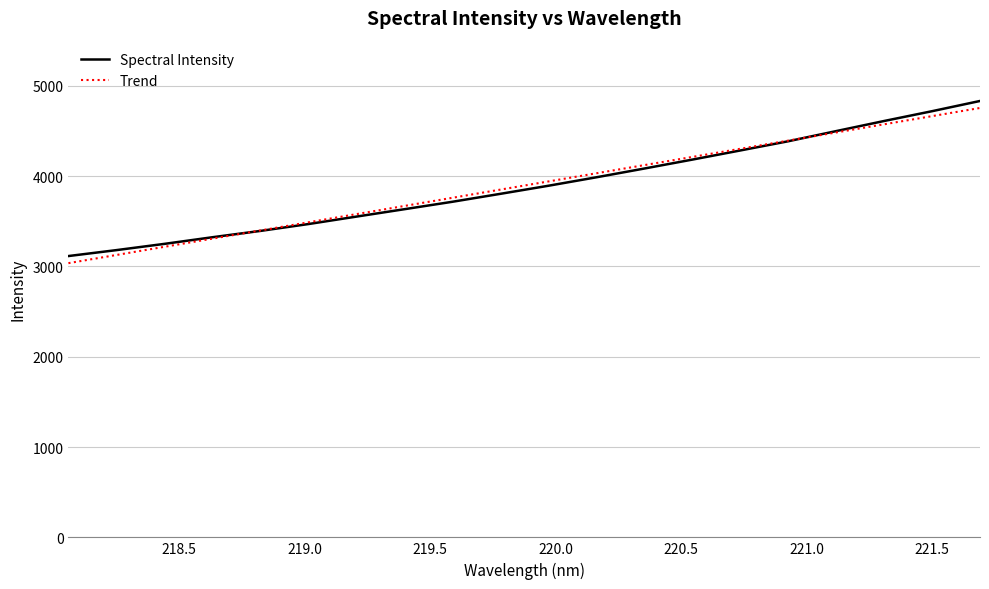

Reading left to right, what are all the values shown in this chart?

218.0596=3115.0	218.2508=3180.7	218.442=3249.9	218.6332=3323.4	218.8244=3393.3	219.0156=3469.4	219.2067=3551.9	219.3979=3633.8	219.589=3716.1	219.7801=3804.0	219.9712=3893.4	220.1623=3987.1	220.3533=4084.1	220.5444=4182.9	220.7354=4284.1	220.9264=4386.1	221.1174=4498.7	221.3083=4610.5	221.4993=4719.1	221.6902=4832.2